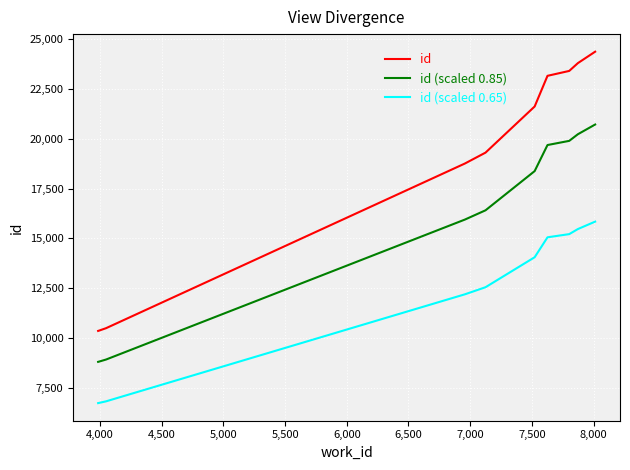

At how many categories does at least one series exceed 8103?

10